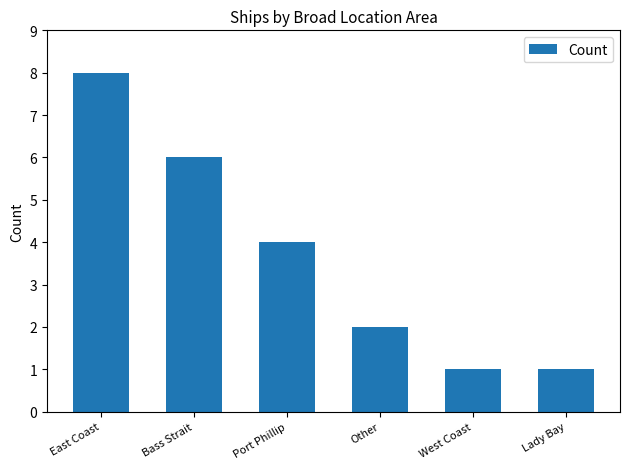

Reading left to right, list all the values displayed in this chart.

East Coast=8	Bass Strait=6	Port Phillip=4	Other=2	West Coast=1	Lady Bay=1